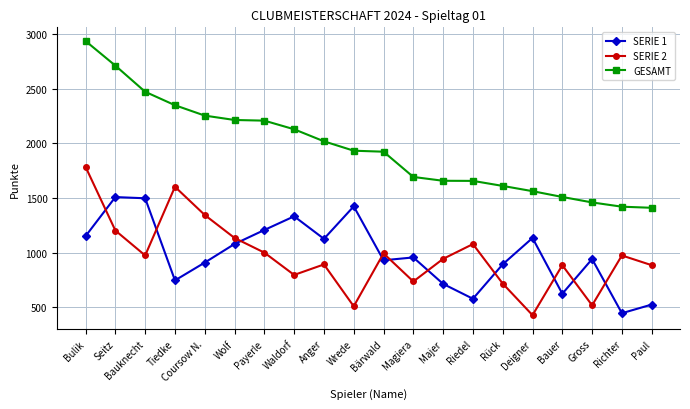

Which series has the largest range (max minus min)?

GESAMT